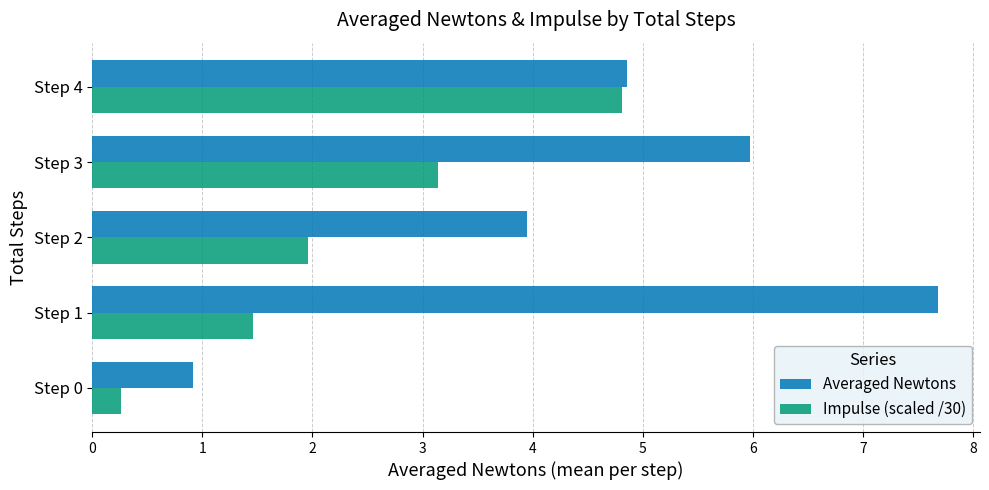

What is the approximate value of Averaged Newtons at Step 1?

7.7